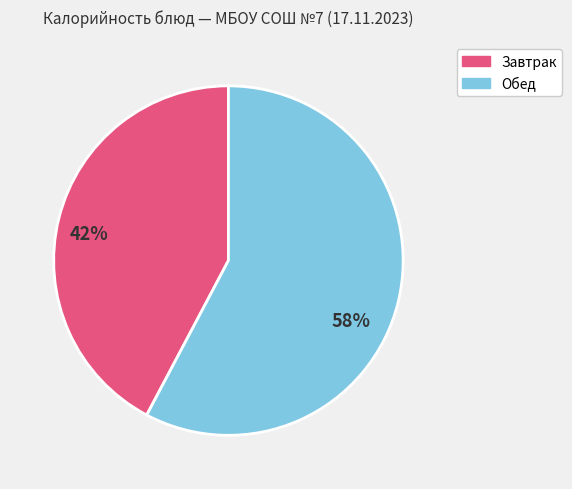

Is there a majority slice in this chart?

Yes